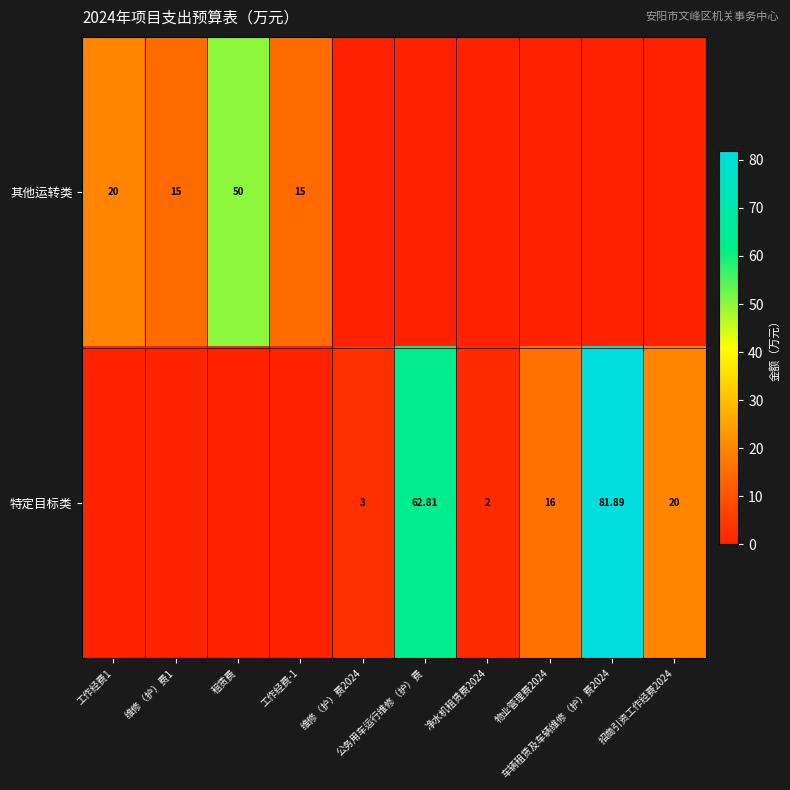

Rank the categories by 特定目标类 value from lowest to highest.

工作经费1, 维修（护）费1, 租赁费, 工作经费-1, 净水机租赁费2024, 维修（护）费2024, 物业管理费2024, 招商引资工作经费2024, 公务用车运行维修（护）费, 车辆租赁及车辆维修（护）费2024